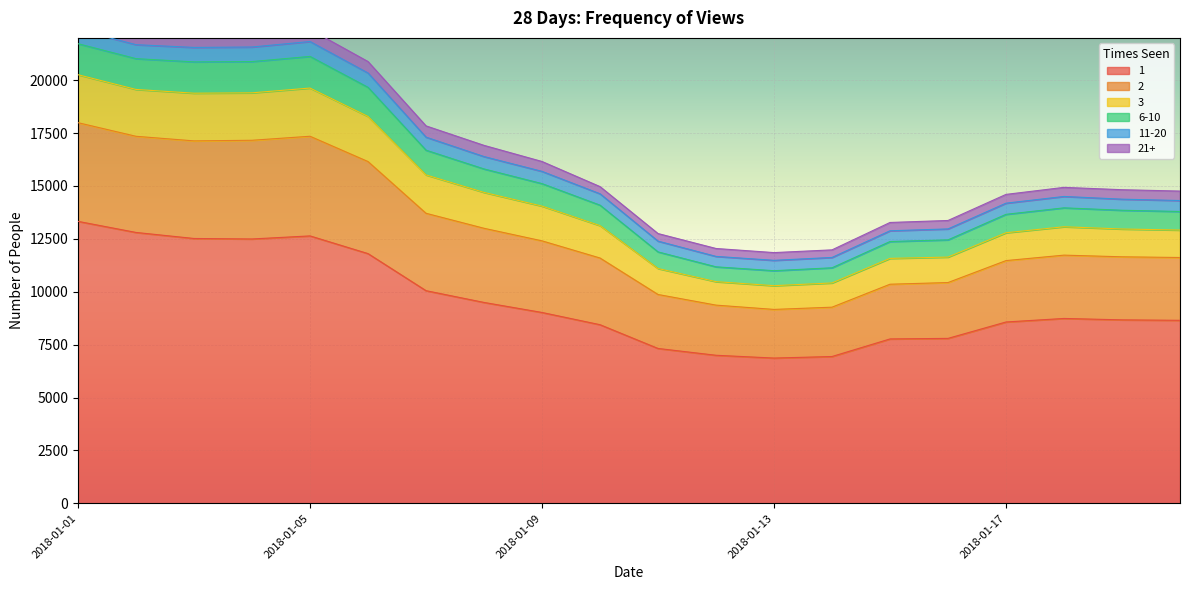

What is the difference between the 2 values at 2018-01-12 and 2018-01-18?

2833